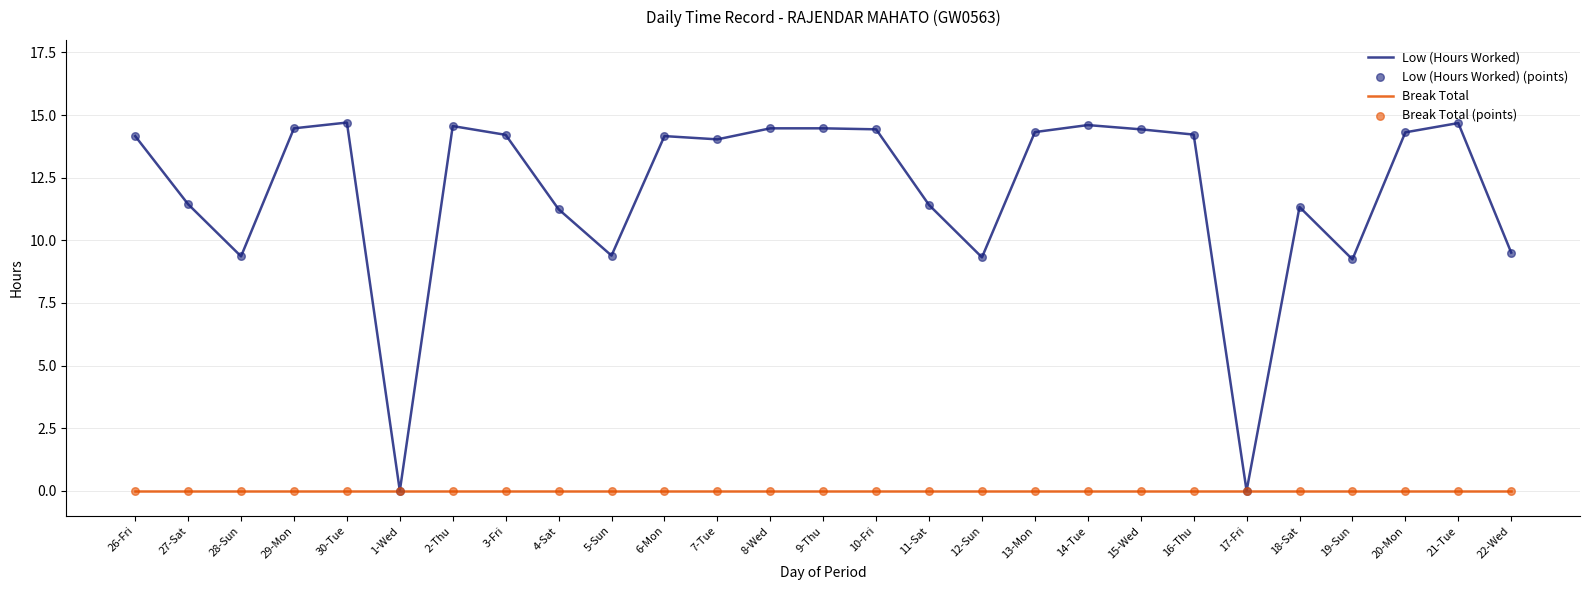

Which series has the largest total across all categories?

Low (Hours Worked)